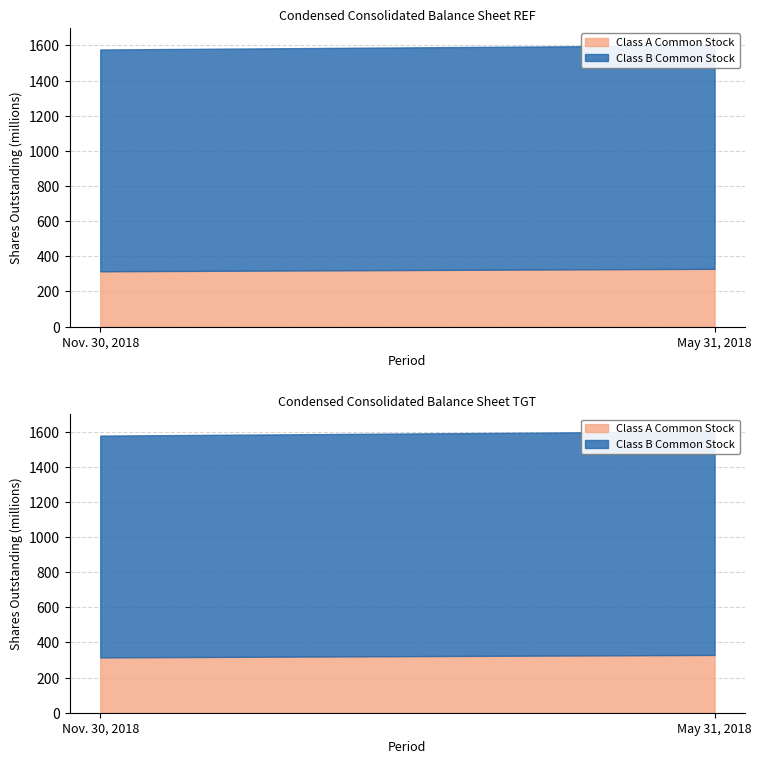

Reading right to left, extract all data points from this chart.

Class A Common Stock: 329	315
Class B Common Stock: 1272	1262